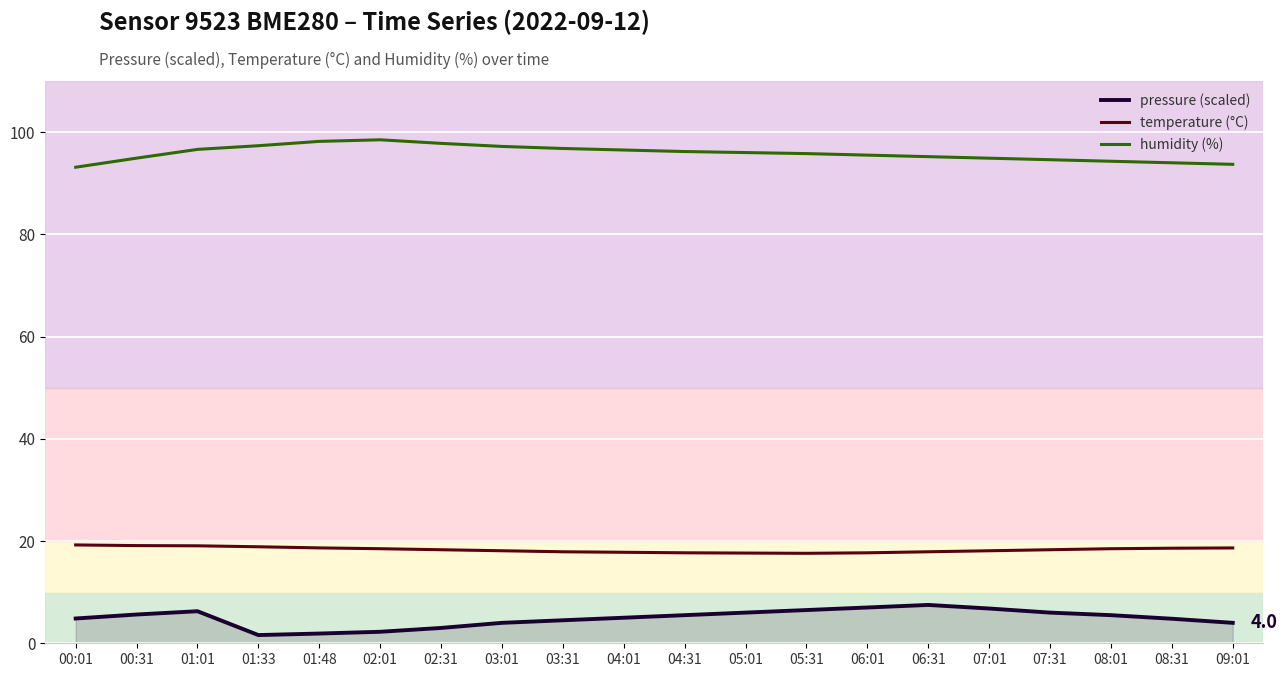

The value of humidity (%) at 00:31 is 94.9. True or false?

True